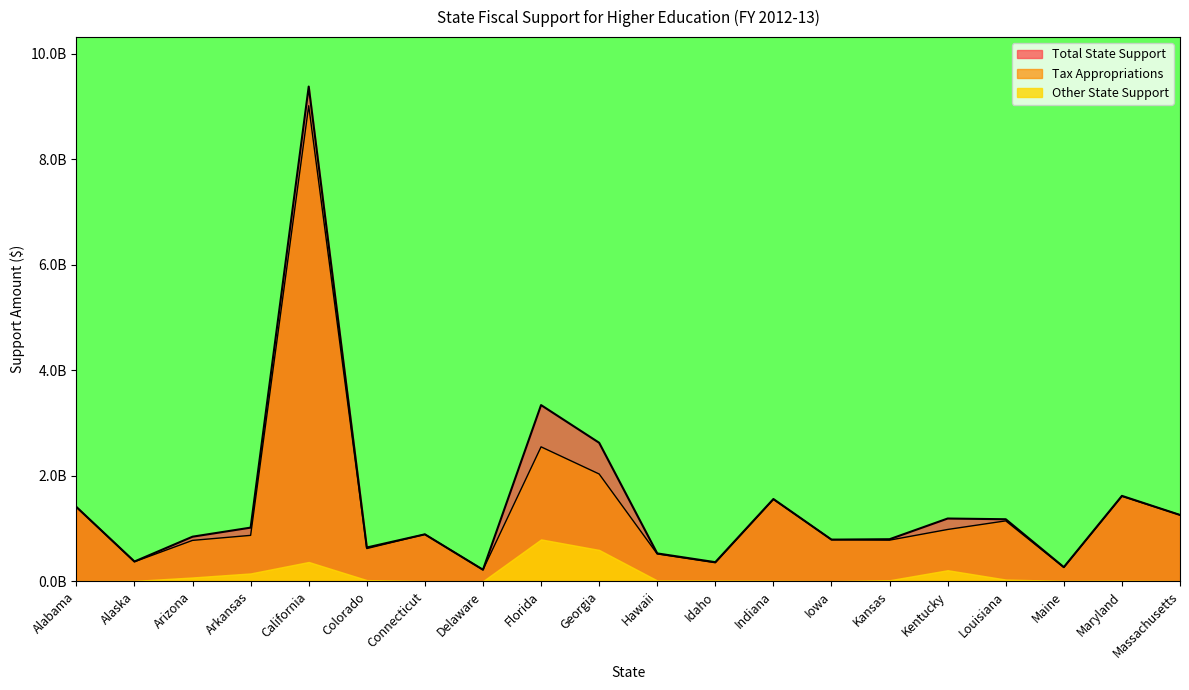

True or false: Tax Appropriations and Total State Support intersect in this chart.

False